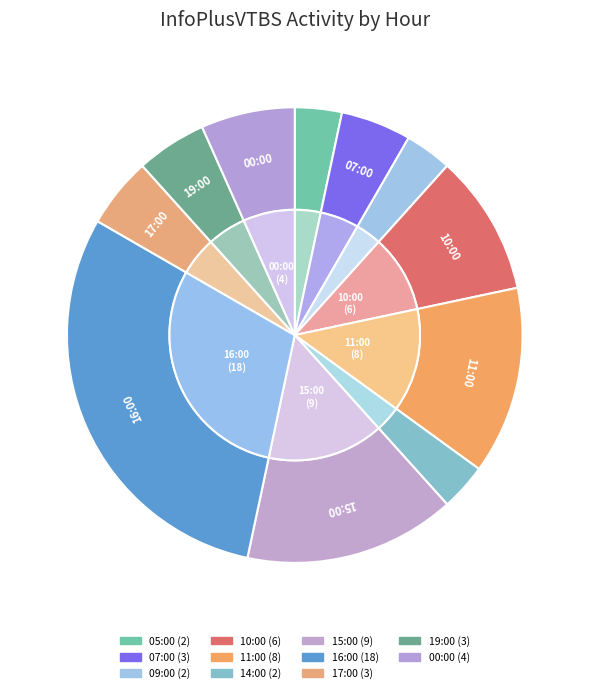

To the nearest percent, what percentage of the pie is 19:00?

5%